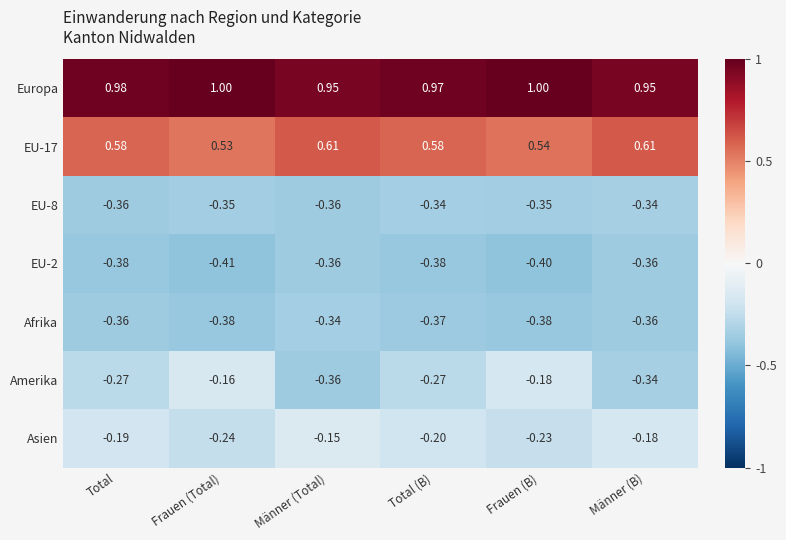

Is the value of EU-17 at Total greater than the value of Amerika at Frauen (B)?

Yes